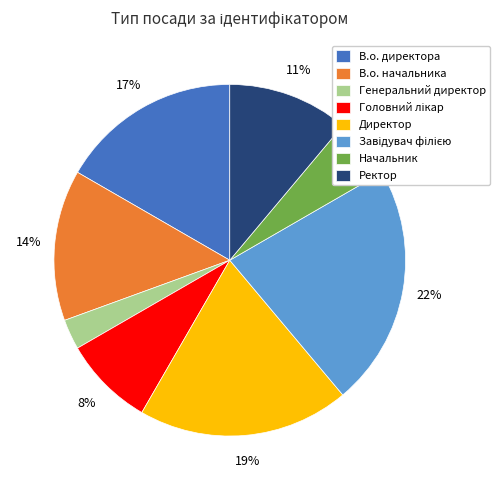

How many slices are in this pie chart?

8